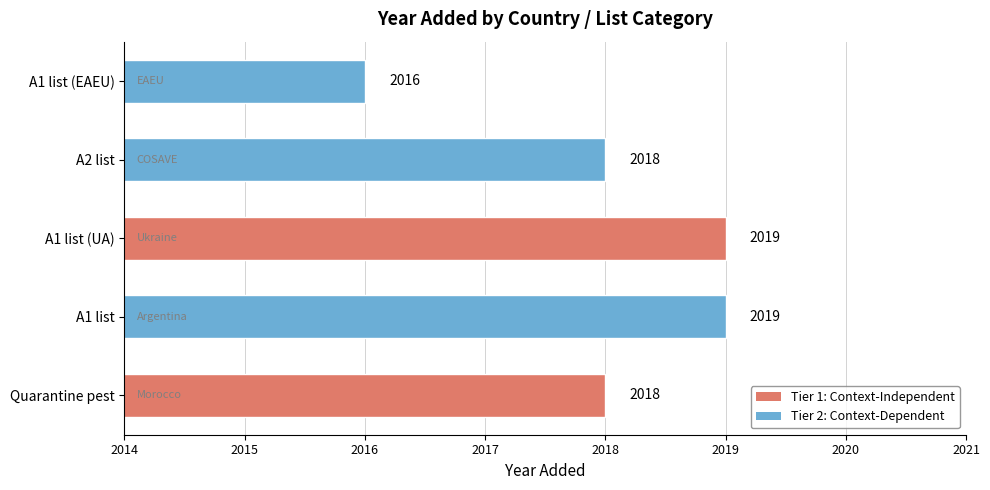

Count the values in the range 2018 to 2019.

4